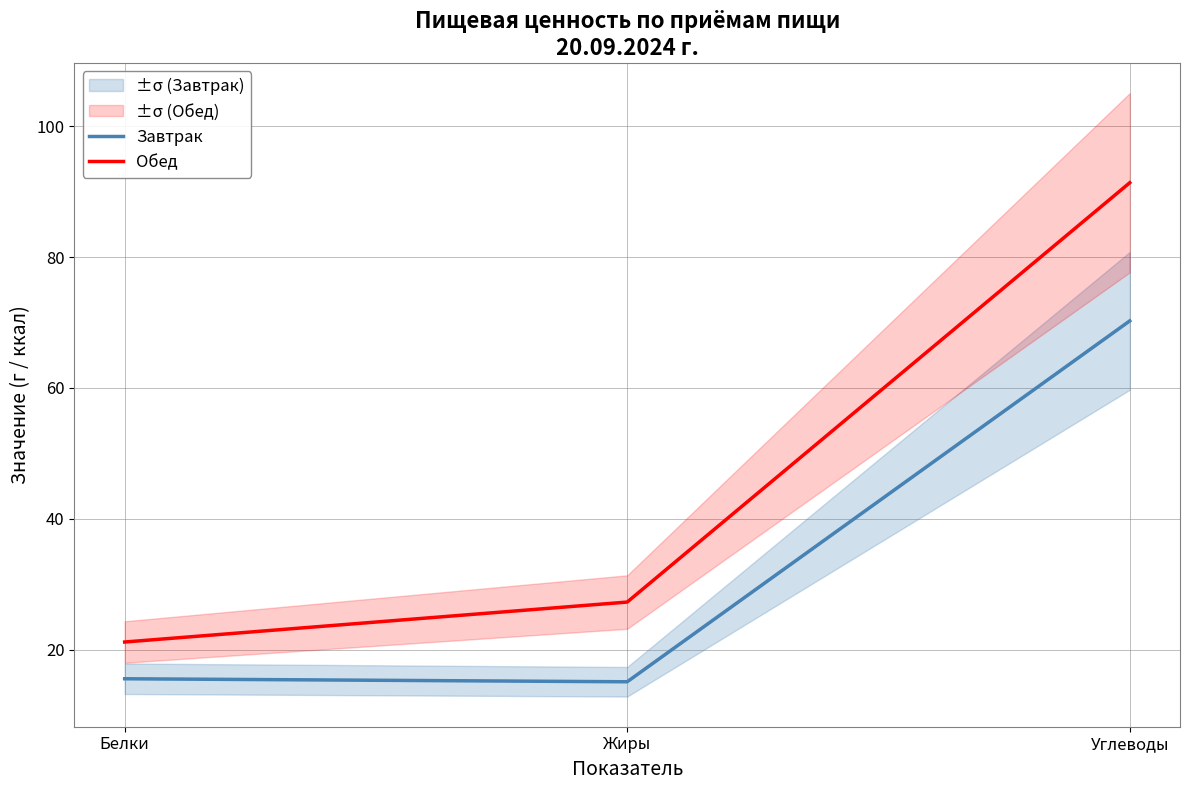

What position from the right is Белки?

3